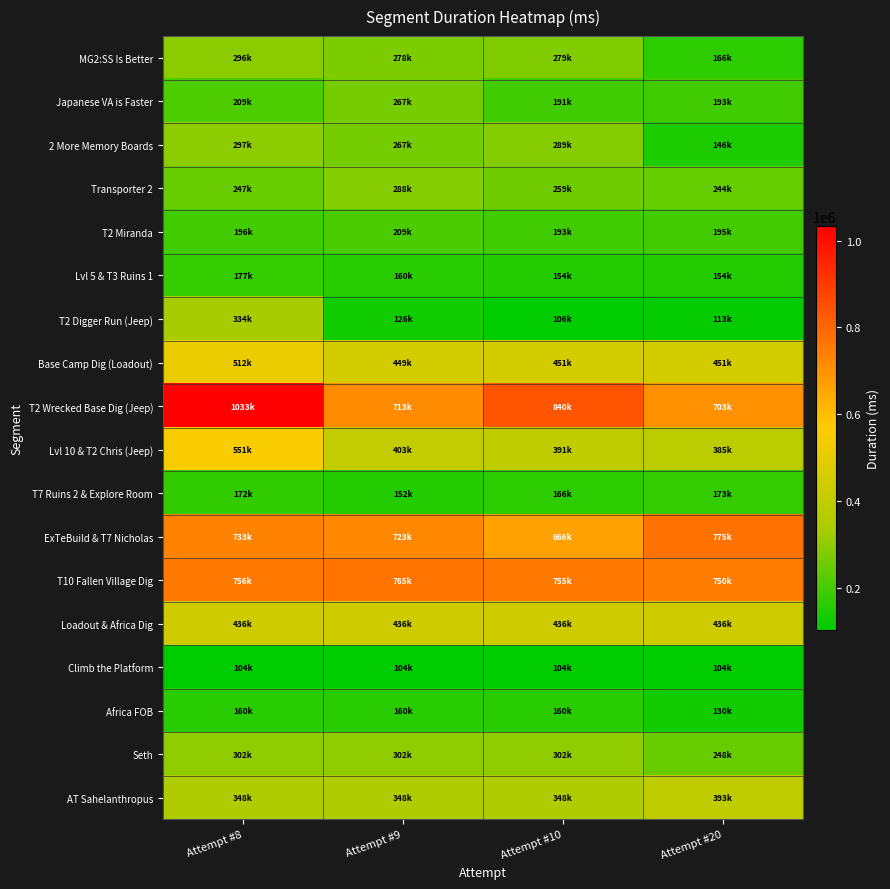

Which series changed the most between Attempt #10 and Attempt #20?

2 More Memory Boards